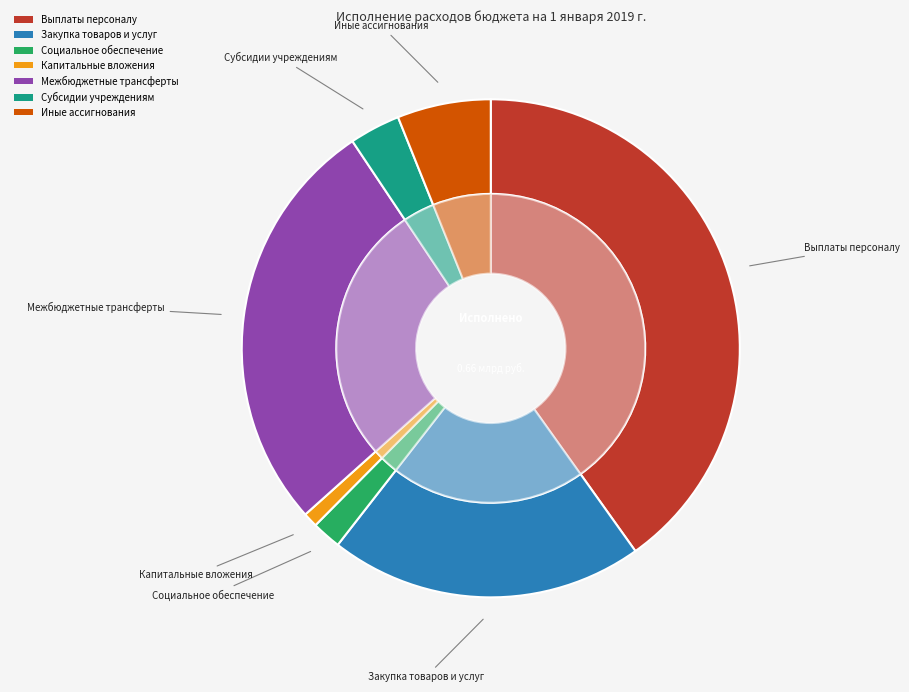

Is there a majority slice in this chart?

No